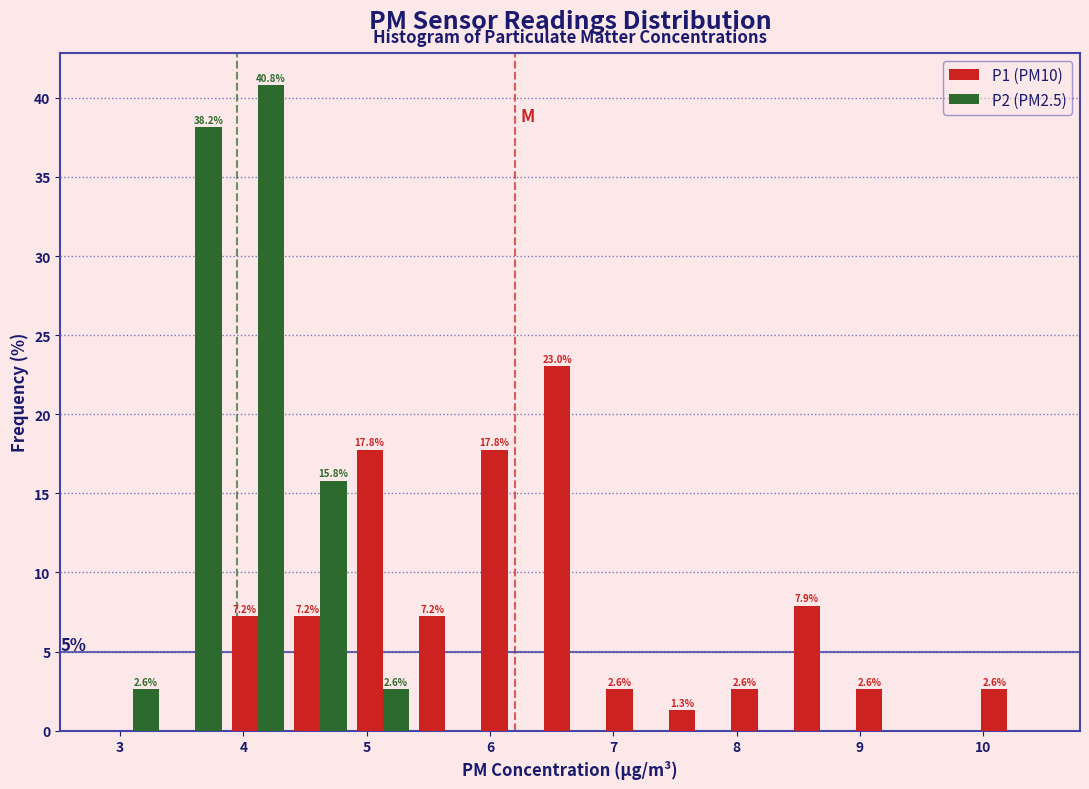

In the P2 (PM2.5) series, which range on the x-axis has the tallest bar?

3.9 to 4.4